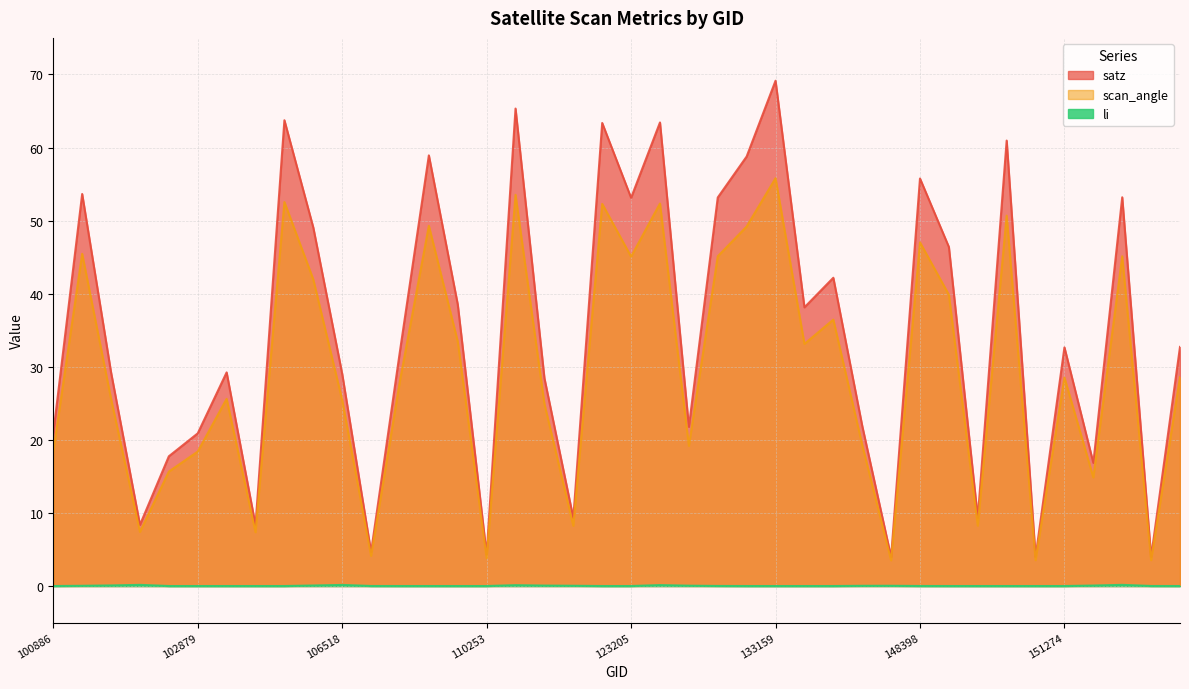

Which series has the widest spread of values?

satz